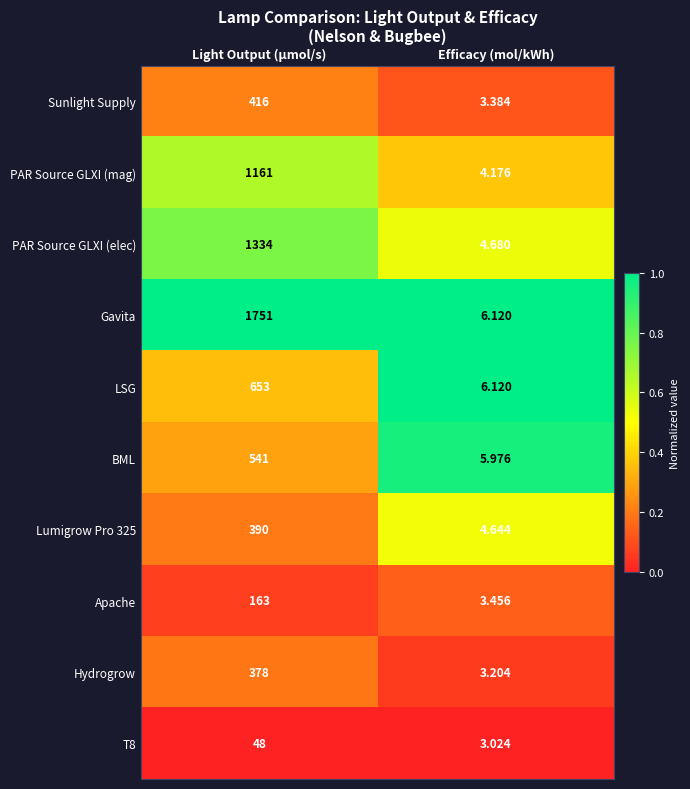

At which label is PAR Source GLXI (elec) closest to 669?

Efficacy (mol/kWh)